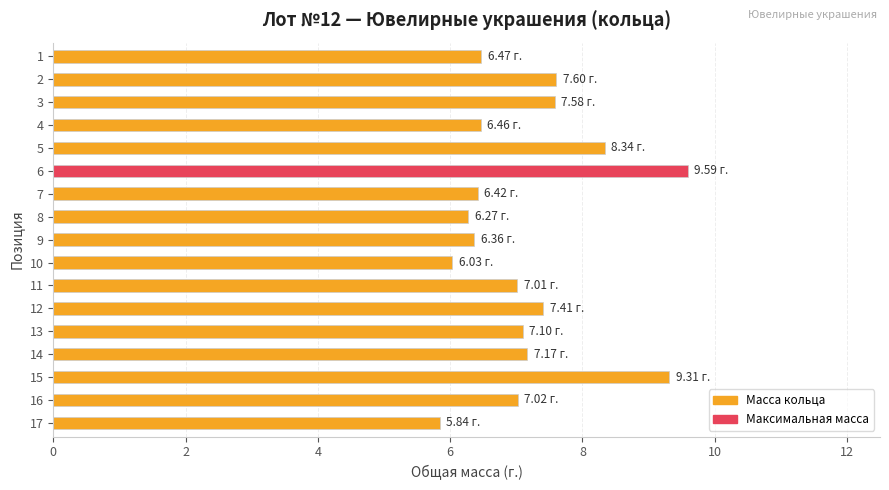

How many categories are shown in the chart?

17